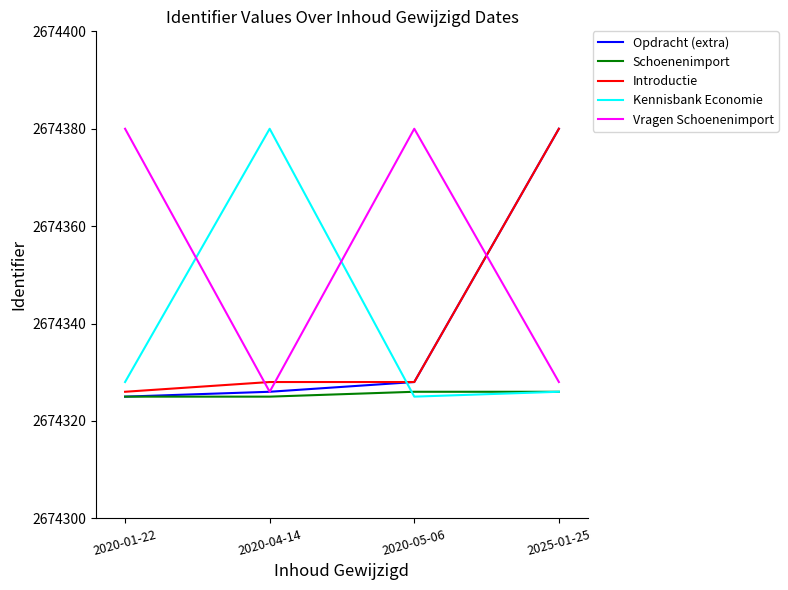

Reading left to right, transcribe all the data shown in this chart.

Opdracht (extra): 2020-01-22=2674325	2020-04-14=2674326	2020-05-06=2674328	2025-01-25=2674380
Schoenenimport: 2020-01-22=2674325	2020-04-14=2674325	2020-05-06=2674326	2025-01-25=2674326
Introductie: 2020-01-22=2674326	2020-04-14=2674328	2020-05-06=2674328	2025-01-25=2674380
Kennisbank Economie: 2020-01-22=2674328	2020-04-14=2674380	2020-05-06=2674325	2025-01-25=2674326
Vragen Schoenenimport: 2020-01-22=2674380	2020-04-14=2674326	2020-05-06=2674380	2025-01-25=2674328